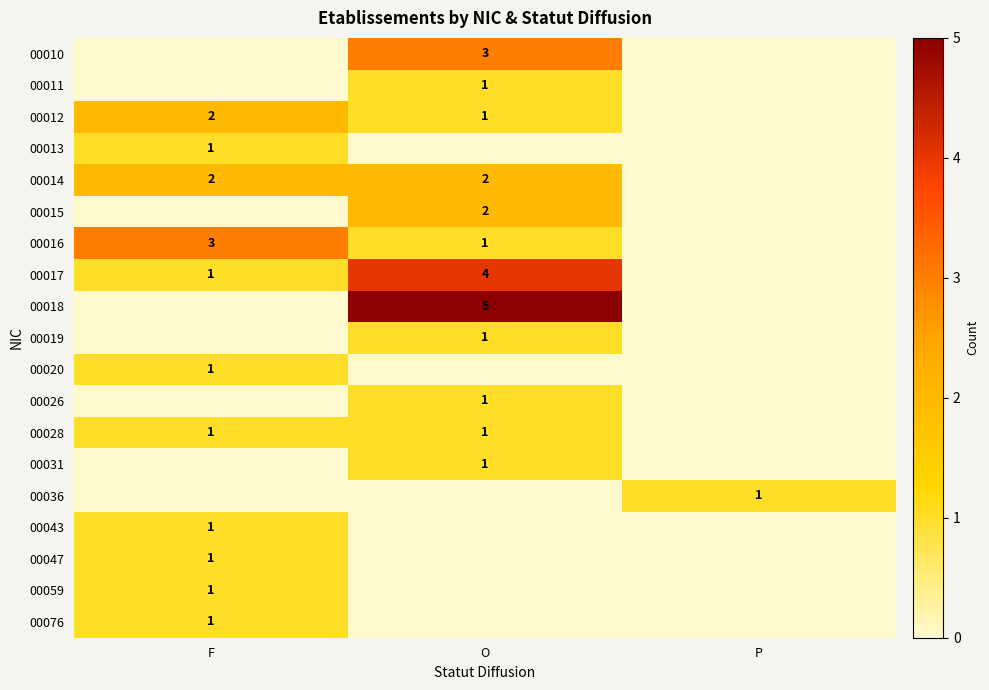

Which label corresponds to the largest value in the chart?

O